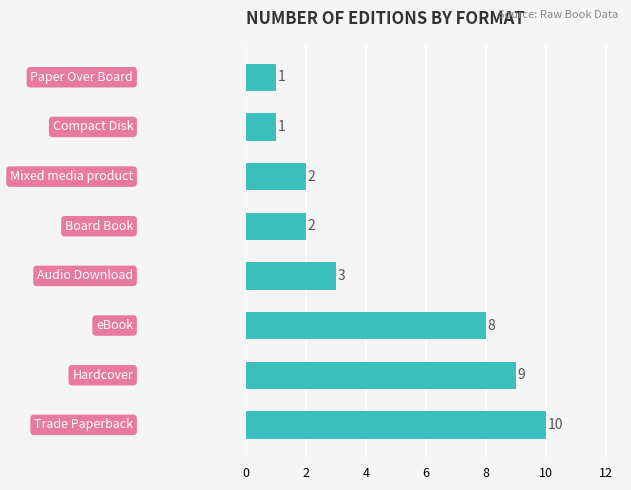

Reading bottom to top, what are all the values shown in this chart?

10	9	8	3	2	2	1	1